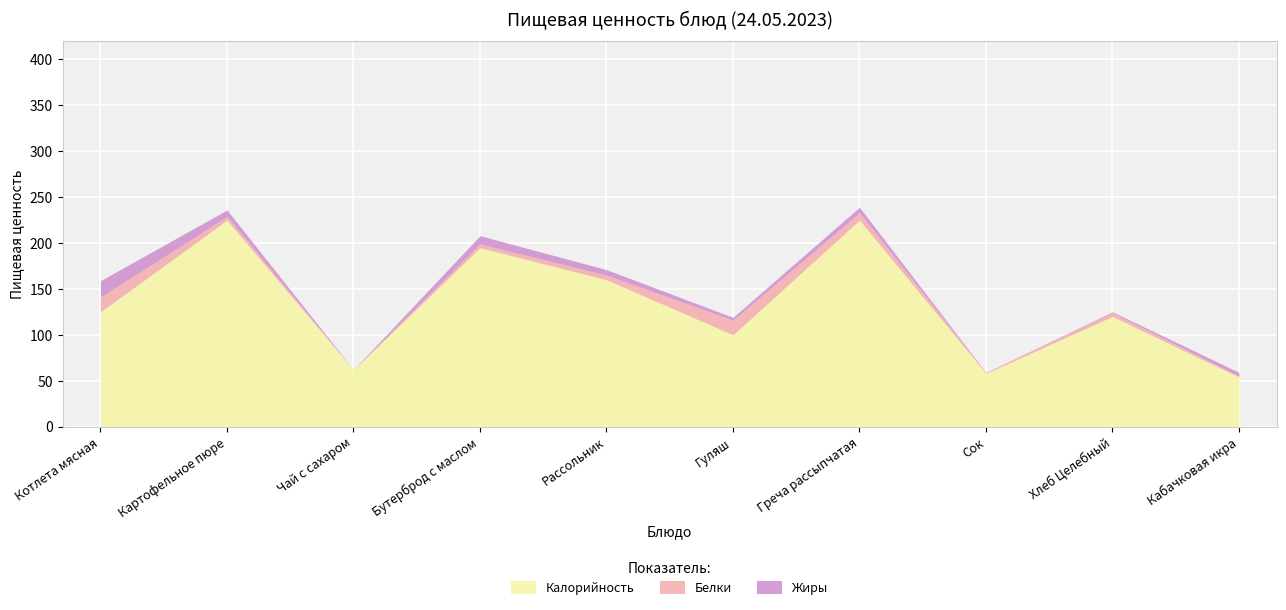

At Кабачковая икра, list the series in order from smallest to largest.

Белки, Жиры, Калорийность